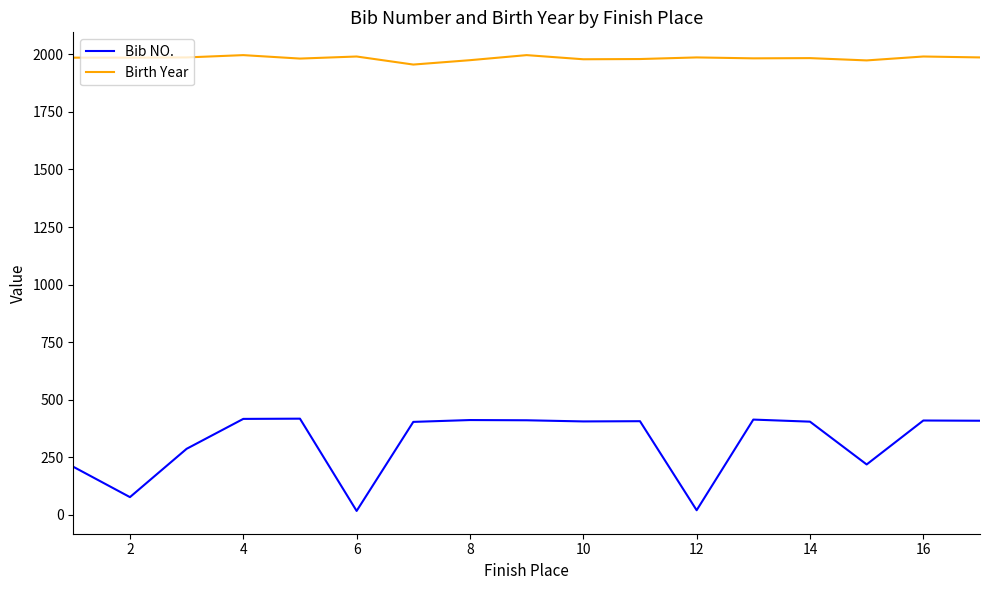

What is the maximum value for Birth Year?

1997